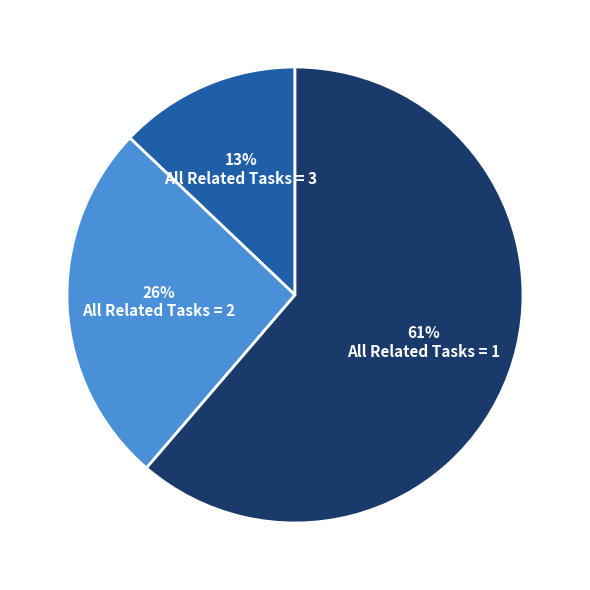

Is there a majority slice in this chart?

Yes